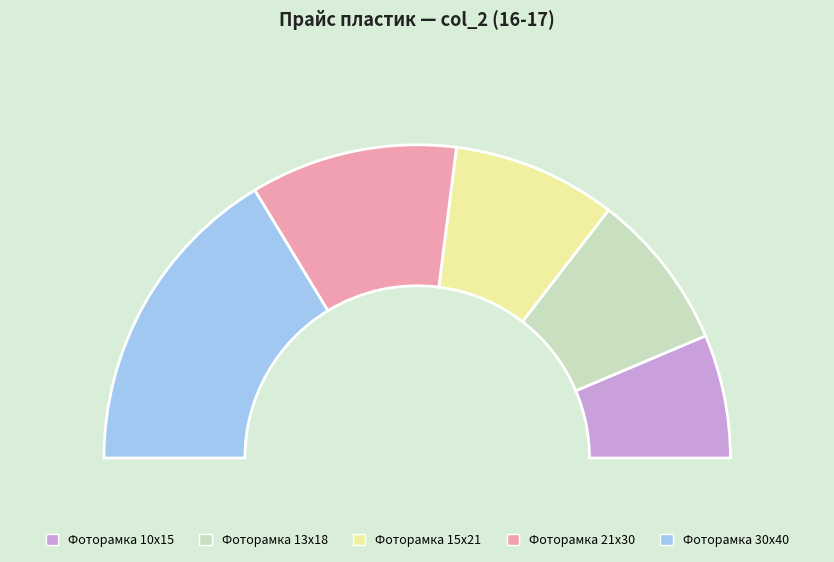

Rank the categories by value from lowest to highest.

Фоторамка 10х15, Фоторамка 13х18, Фоторамка 15х21, Фоторамка 21х30, Фоторамка 30х40